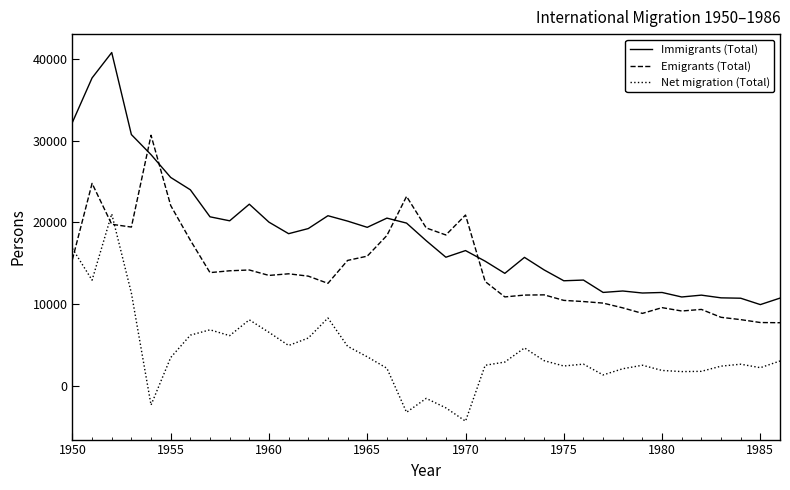

What is the highest value of the Net migration (Total) series?

21022